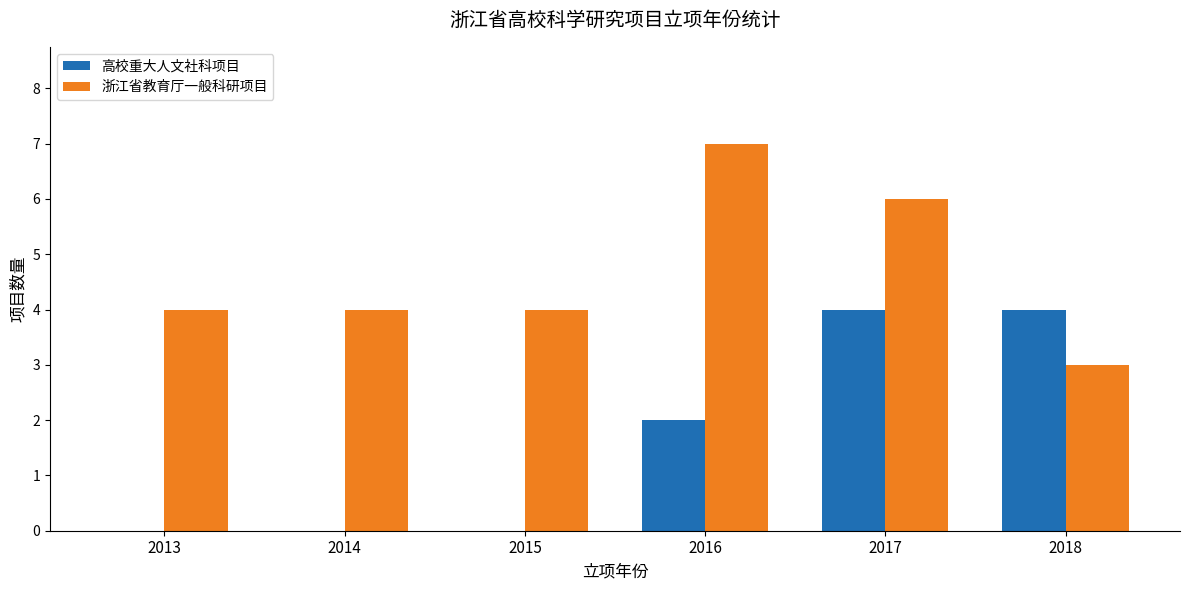

What is the difference between the 浙江省教育厅一般科研项目 values at 2016 and 2015?

3